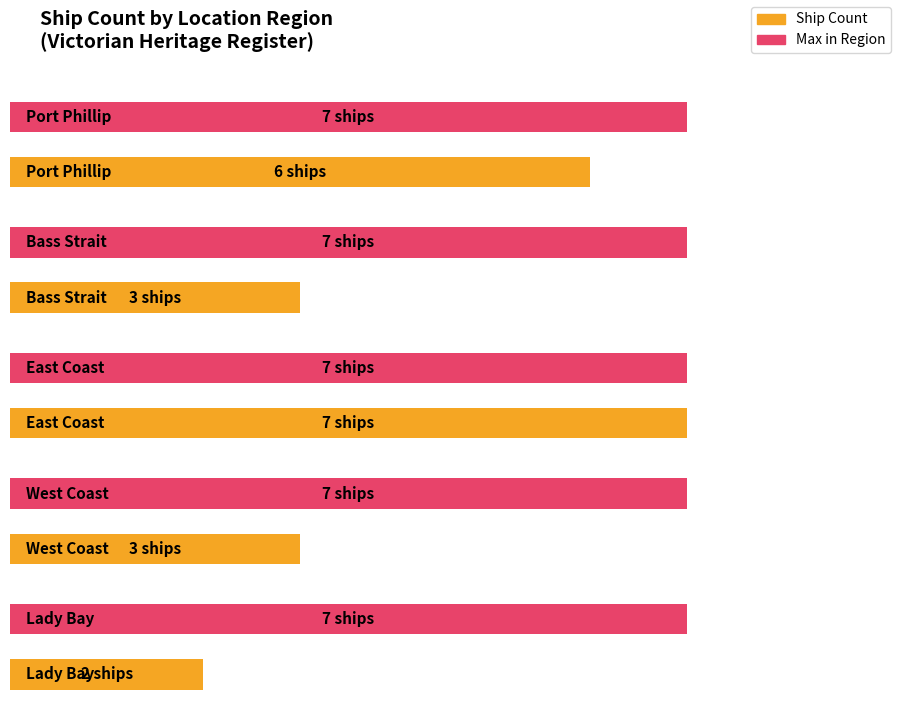

Between West Coast and Port Phillip, which is larger?

Port Phillip